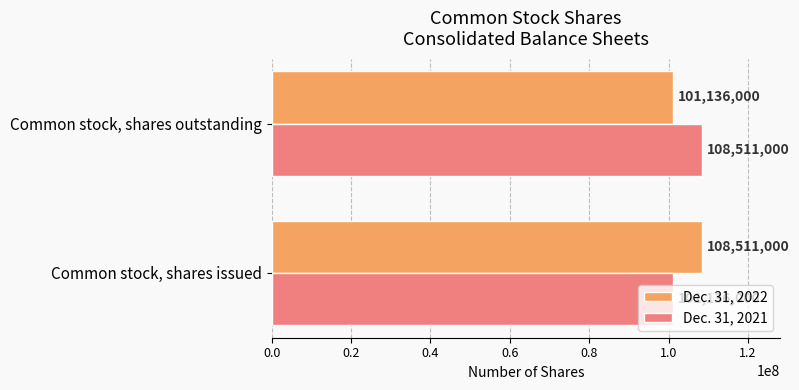

What is the total value across all series at Common stock, shares issued?

209647000